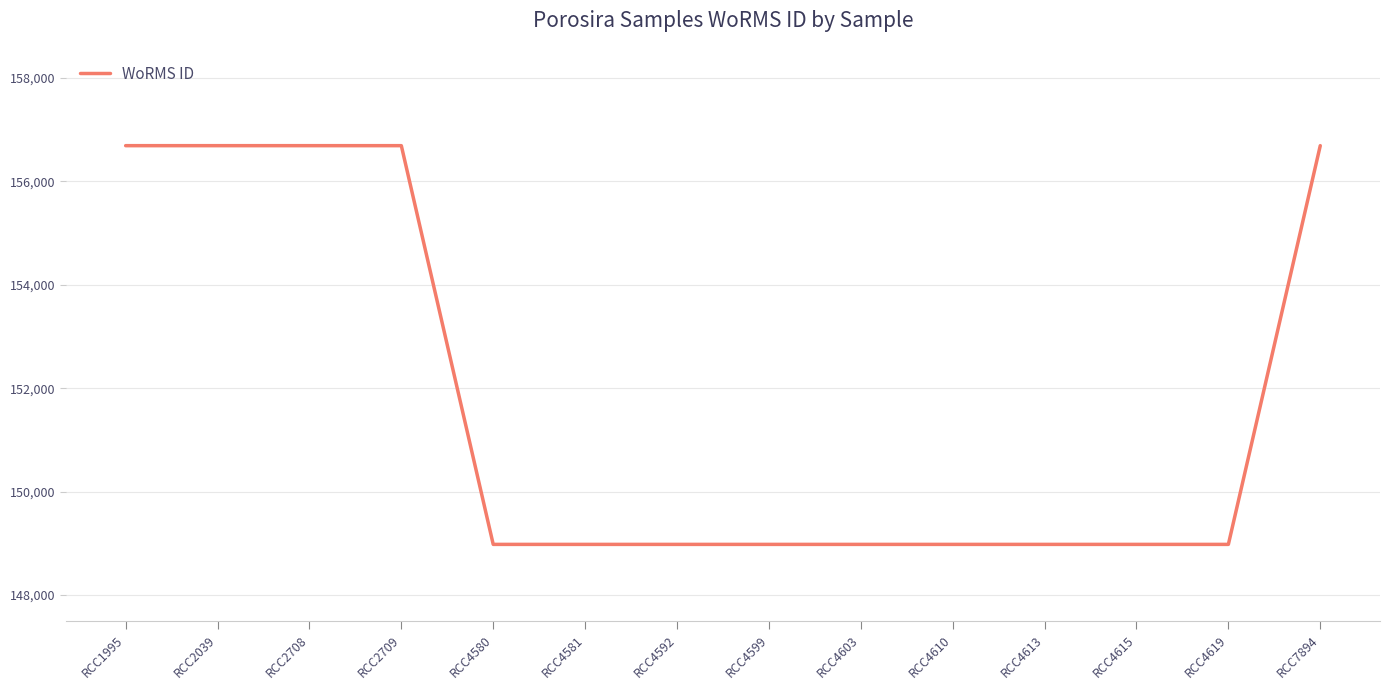

How many values are between 148980 and 156689?

14